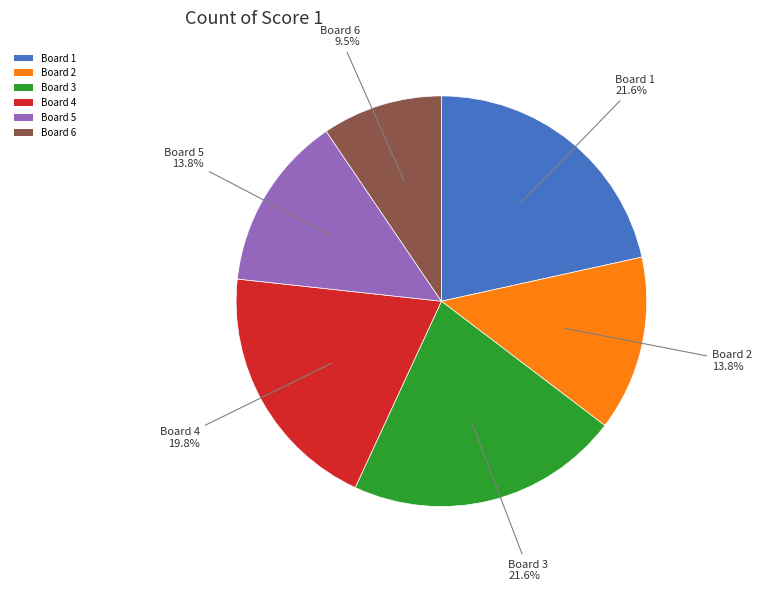

Does any single category account for the majority?

No